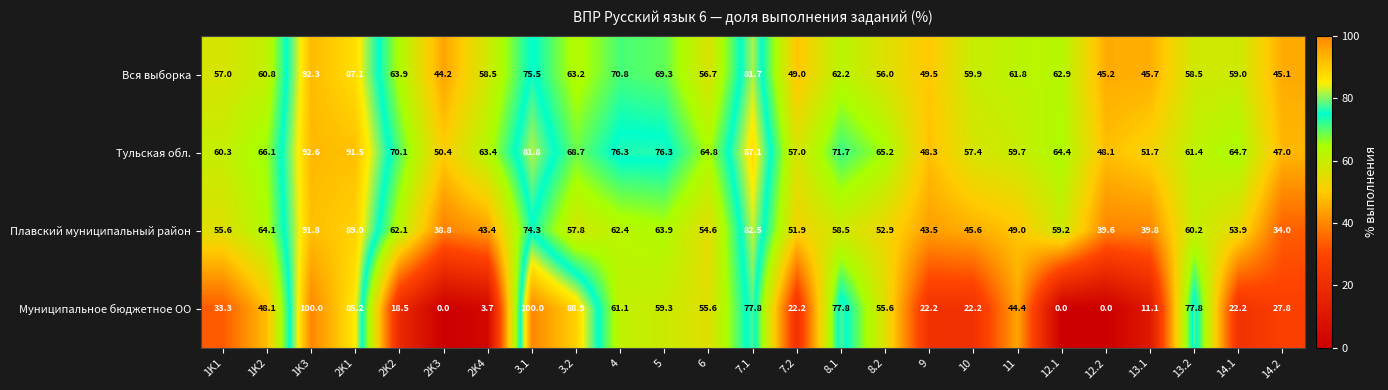

What is the difference between the maximum and second lowest values in the Тульская обл. series?

44.5